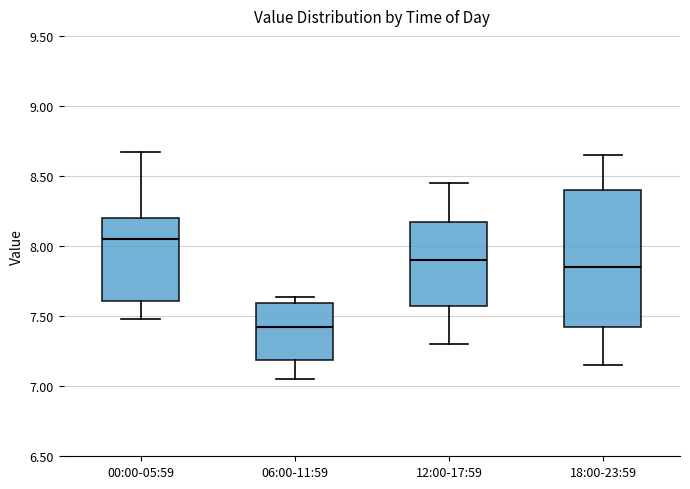

Where does the lower whisker of the box for 18:00-23:59 end on the y-axis? The values are not printed on the chart, so give them approximately, as read against the axis.

7.15